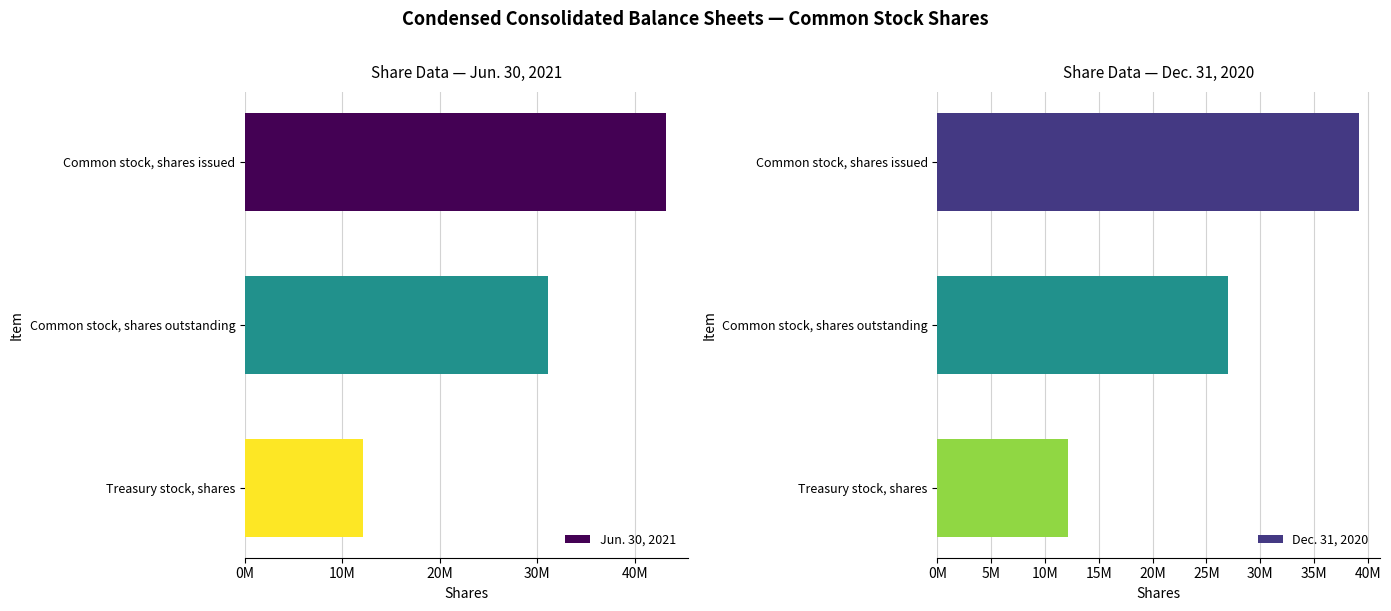

Count the number of data series in this chart.

2